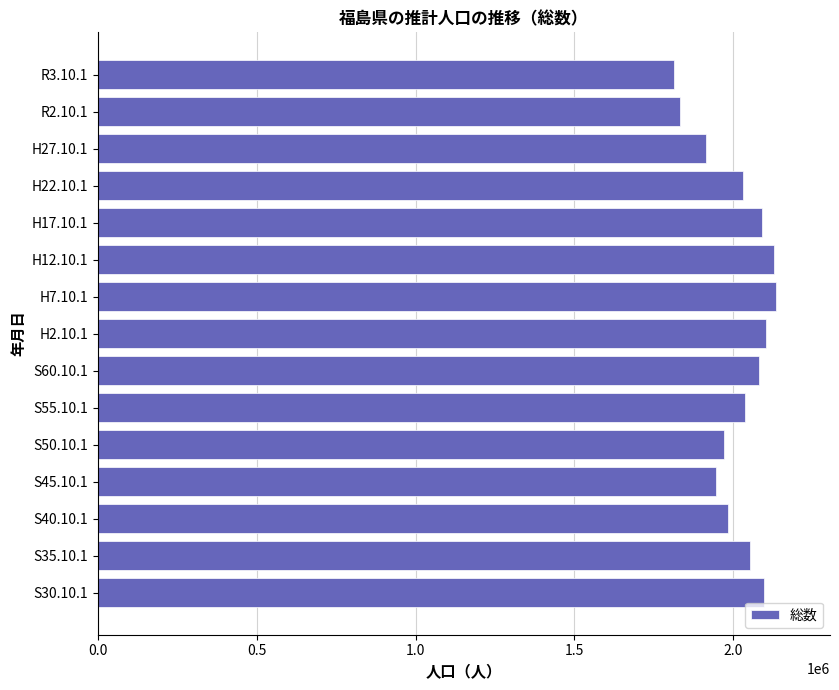

Is it true that the value at S55.10.1 is 665093?

False